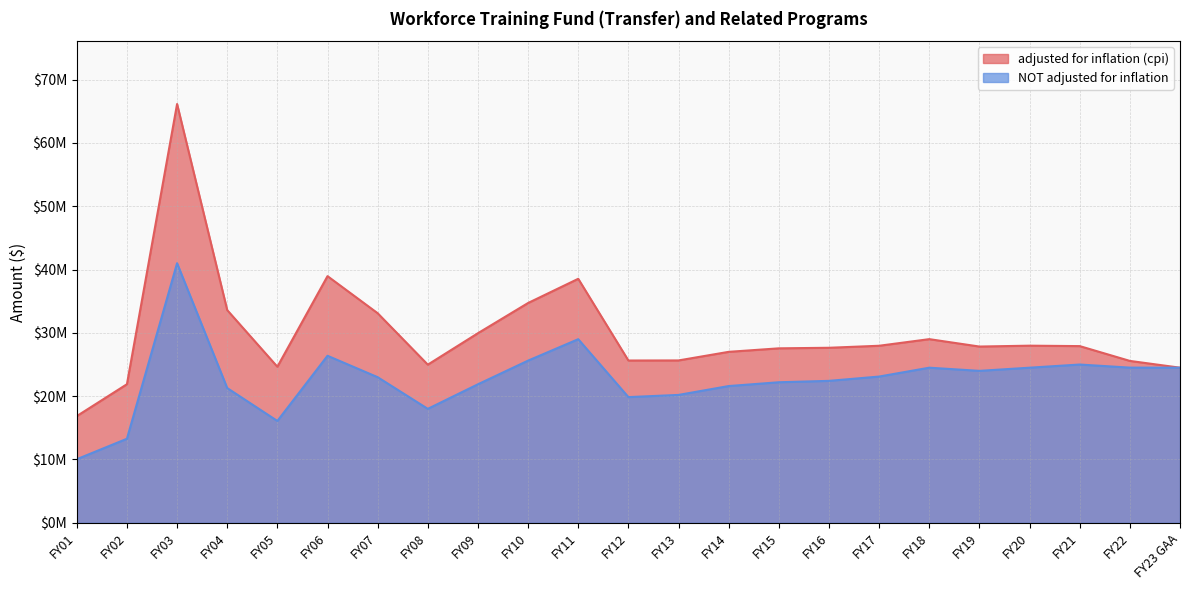

True or false: NOT adjusted for inflation and adjusted for inflation (cpi) cross at least once.

False